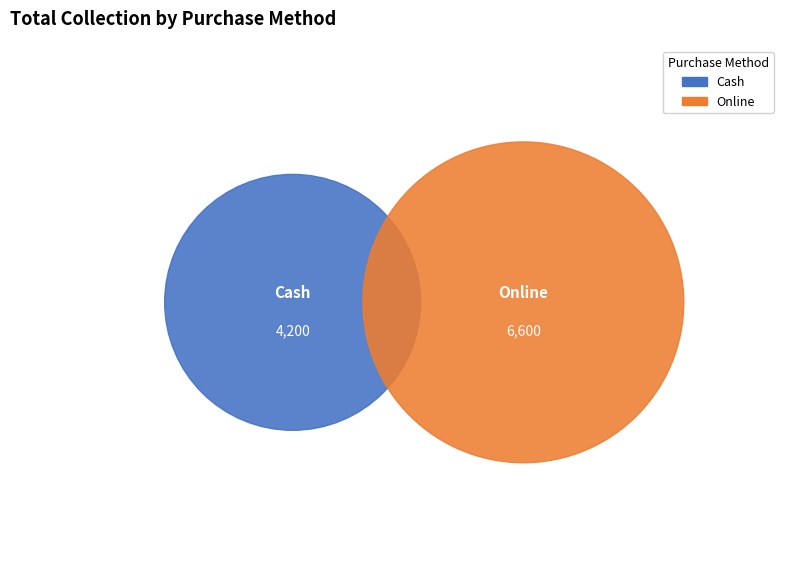

What is the largest slice in the pie chart?

Online